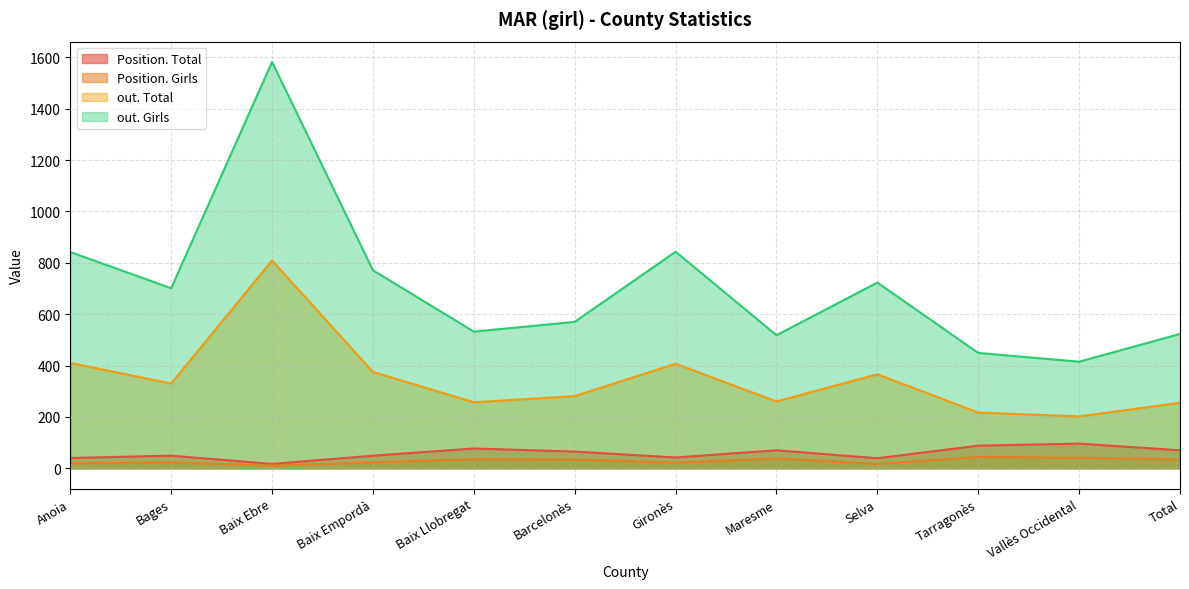

What are all the series names shown in the legend?

Position. Total, Position. Girls, out. Total, out. Girls